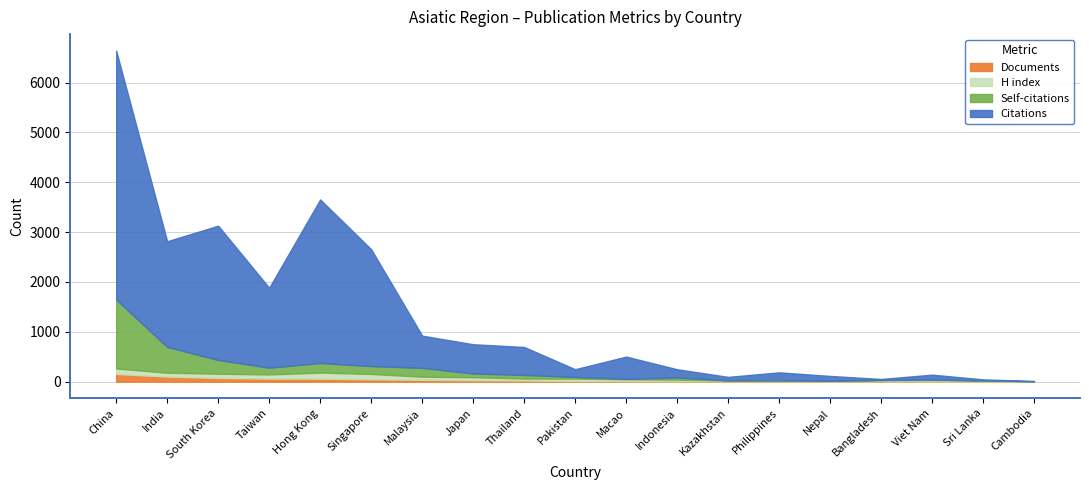

What is the label of the 4th point from the right?

Bangladesh